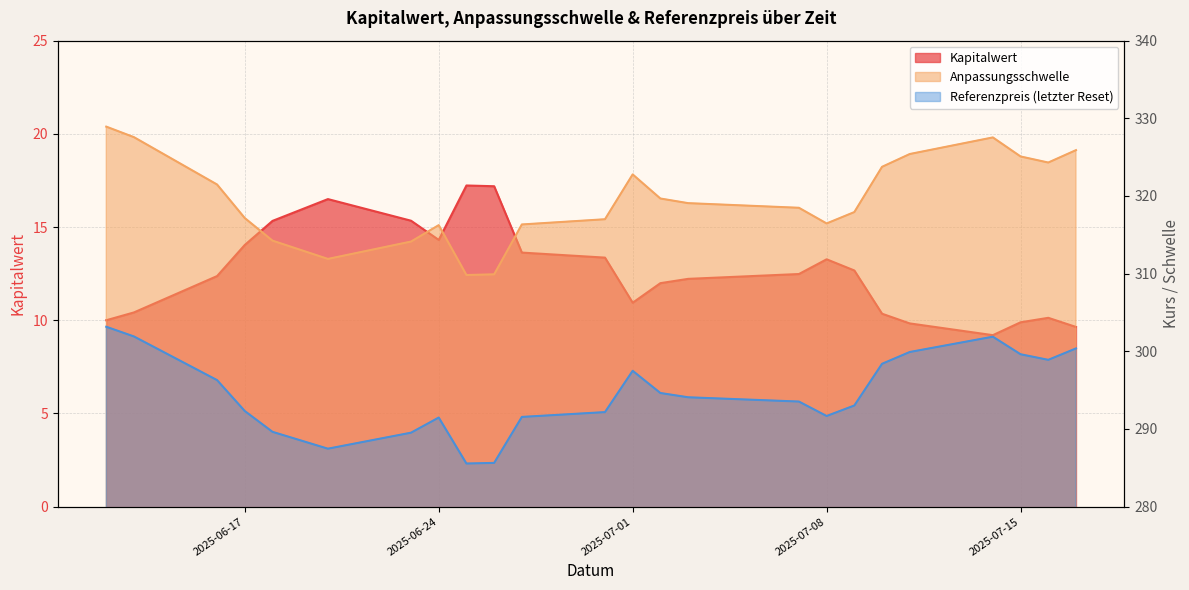

Reading left to right, list all the values displayed in this chart.

Kapitalwert: 2025-06-12=10.0	2025-06-13=10.4	2025-06-16=12.4	2025-06-17=14.0	2025-06-18=15.3	2025-06-20=16.5	2025-06-23=15.3	2025-06-24=14.3	2025-06-25=17.2	2025-06-26=17.2	2025-06-27=13.6	2025-06-30=13.4	2025-07-01=10.9	2025-07-02=12.0	2025-07-03=12.2	2025-07-07=12.5	2025-07-08=13.3	2025-07-09=12.7	2025-07-10=10.3	2025-07-11=9.8	2025-07-14=9.2	2025-07-15=9.9	2025-07-16=10.1	2025-07-17=9.6
Anpassungsschwelle: 2025-06-12=328.9	2025-06-13=327.6	2025-06-16=321.5	2025-06-17=317.2	2025-06-18=314.2	2025-06-20=311.9	2025-06-23=314.1	2025-06-24=316.2	2025-06-25=309.8	2025-06-26=309.9	2025-06-27=316.3	2025-06-30=317.0	2025-07-01=322.8	2025-07-02=319.7	2025-07-03=319.1	2025-07-07=318.5	2025-07-08=316.5	2025-07-09=317.9	2025-07-10=323.8	2025-07-11=325.4	2025-07-14=327.5	2025-07-15=325.1	2025-07-16=324.3	2025-07-17=325.9
Referenzpreis: 2025-06-12=303.2	2025-06-13=301.9	2025-06-16=296.3	2025-06-17=292.3	2025-06-18=289.6	2025-06-20=287.5	2025-06-23=289.5	2025-06-24=291.5	2025-06-25=285.6	2025-06-26=285.6	2025-06-27=291.6	2025-06-30=292.2	2025-07-01=297.5	2025-07-02=294.6	2025-07-03=294.1	2025-07-07=293.5	2025-07-08=291.7	2025-07-09=293.0	2025-07-10=298.4	2025-07-11=299.9	2025-07-14=301.9	2025-07-15=299.6	2025-07-16=298.9	2025-07-17=300.4